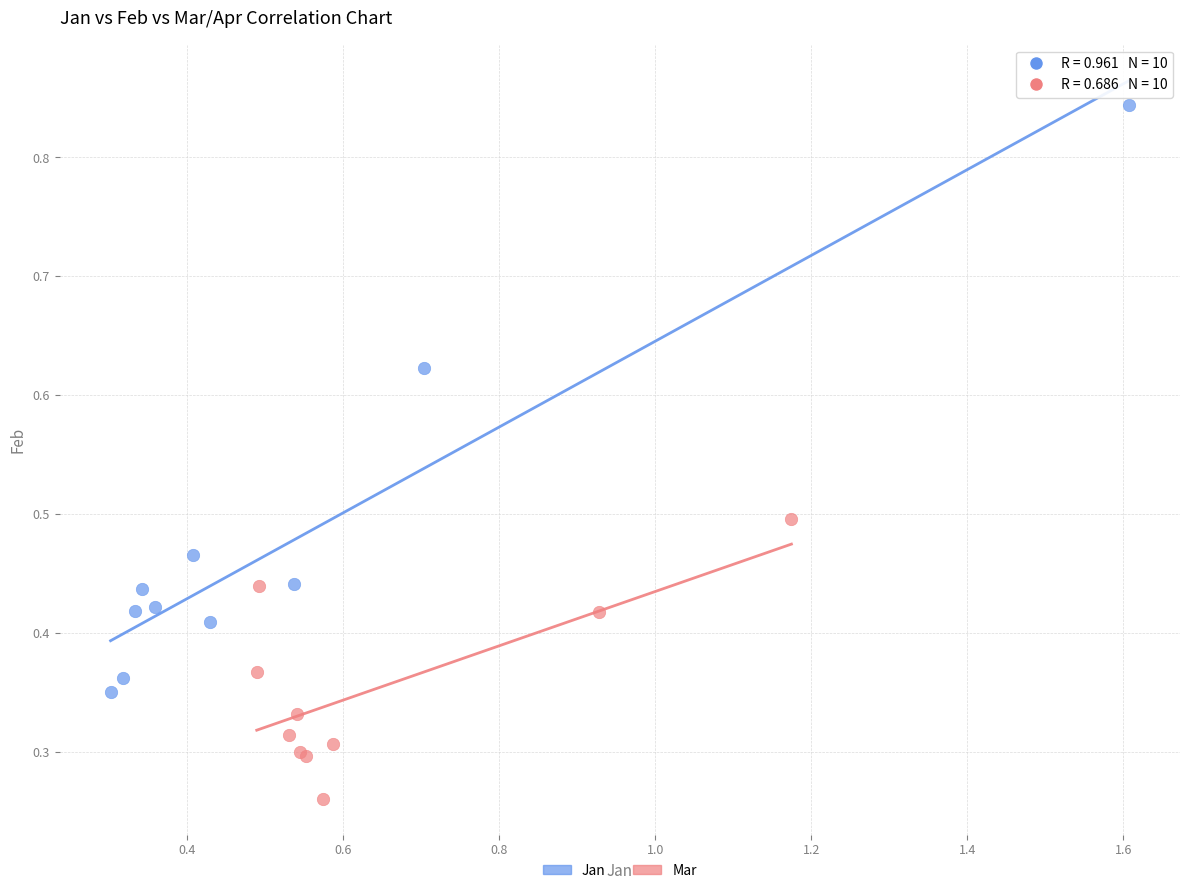

Which series contains the lowest Y value?

Mar